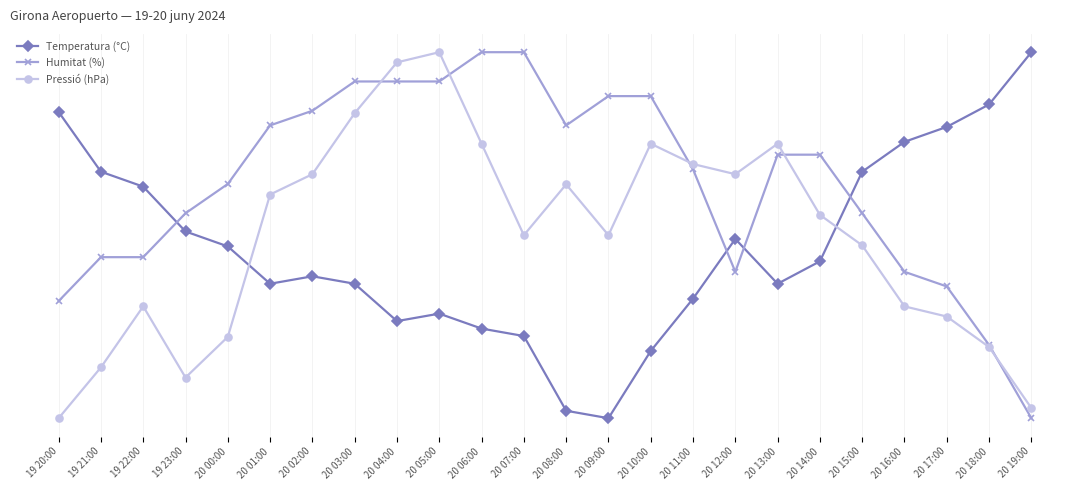

What is the label of the 23rd point from the right?

19 21:00